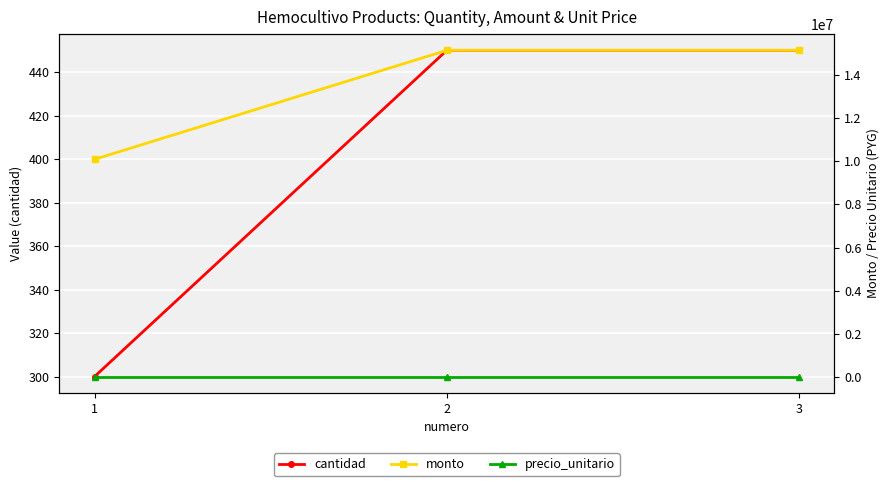

At which category is the sum across all series the highest?

2